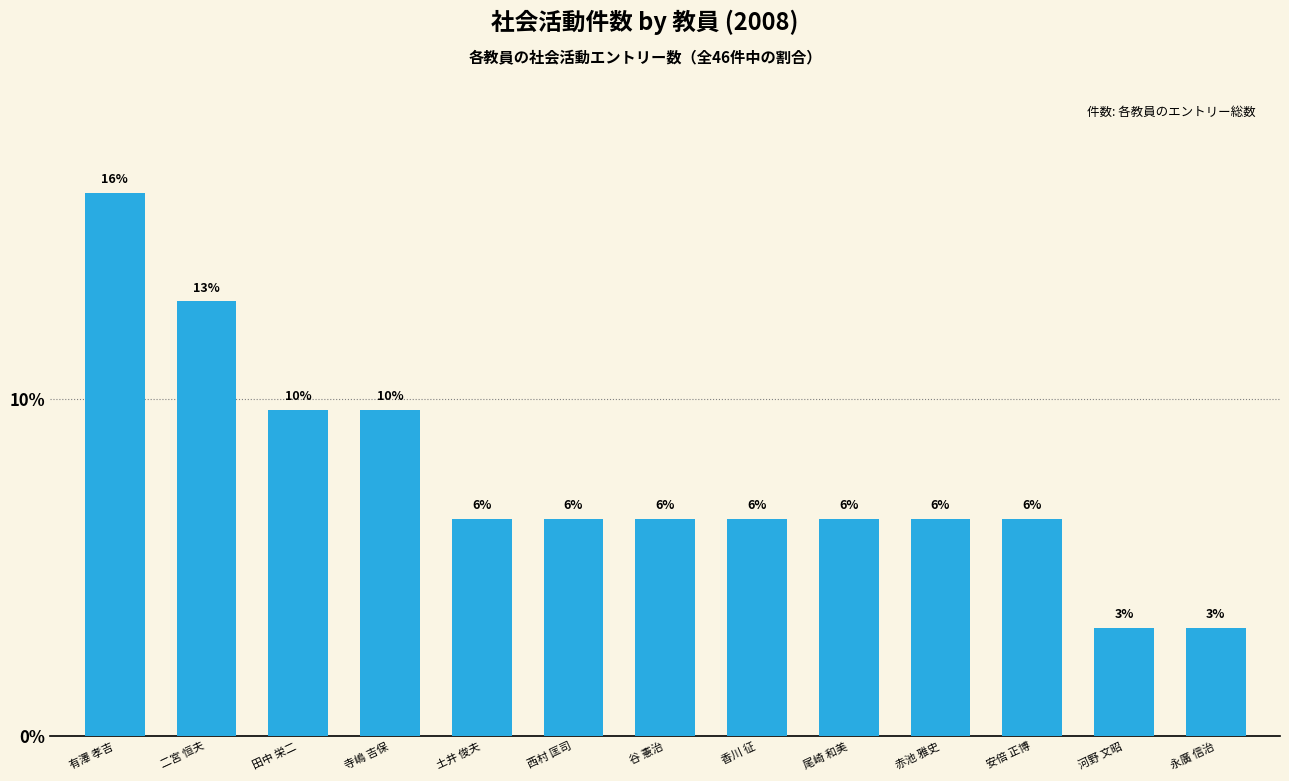

How many bars are there in total?

13